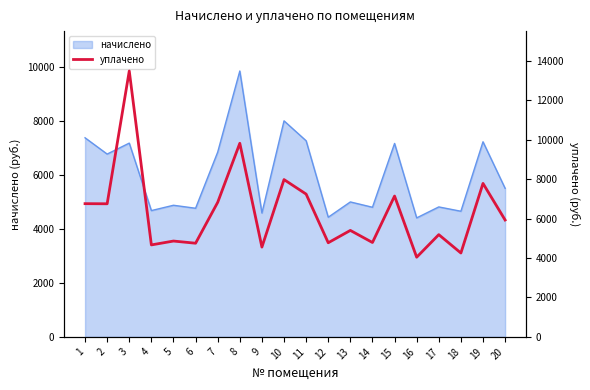

True or false: the data shows 4509.1 at 1.

False